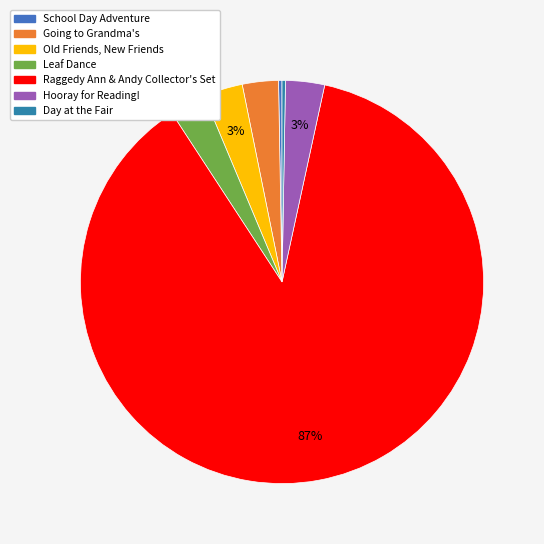

Which category accounts for the majority?

Raggedy Ann & Andy Collector's Set